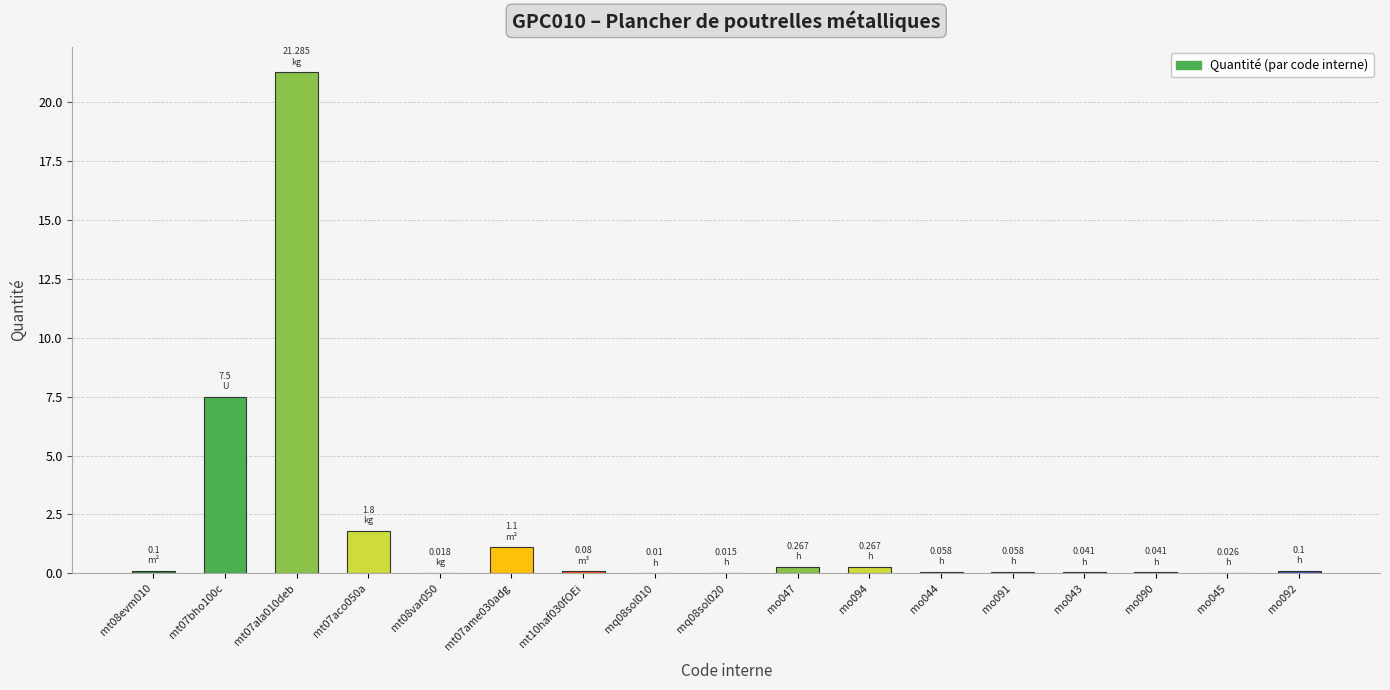

What is the sum of all values?

32.8